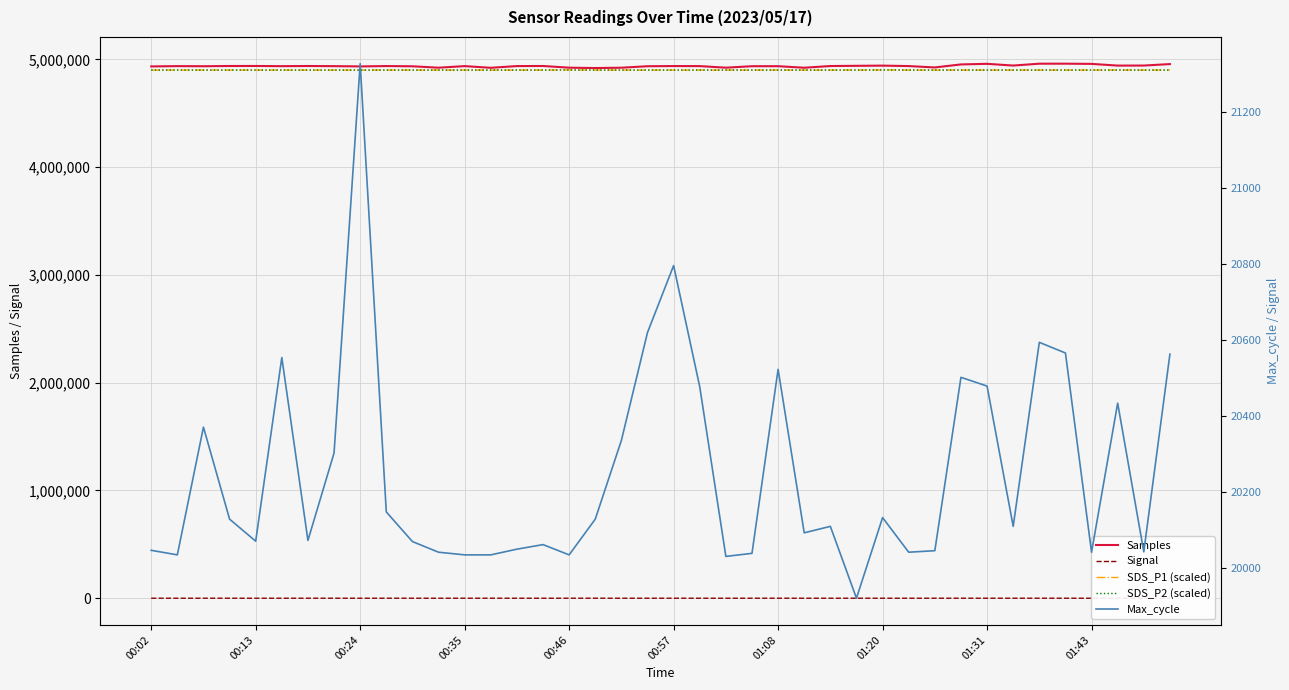

Which category has the lowest value across all series?

00:02